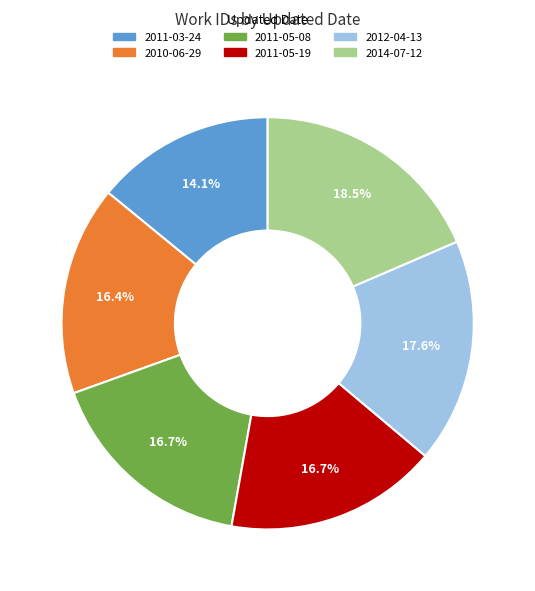

Which slice is the largest?

2014-07-12